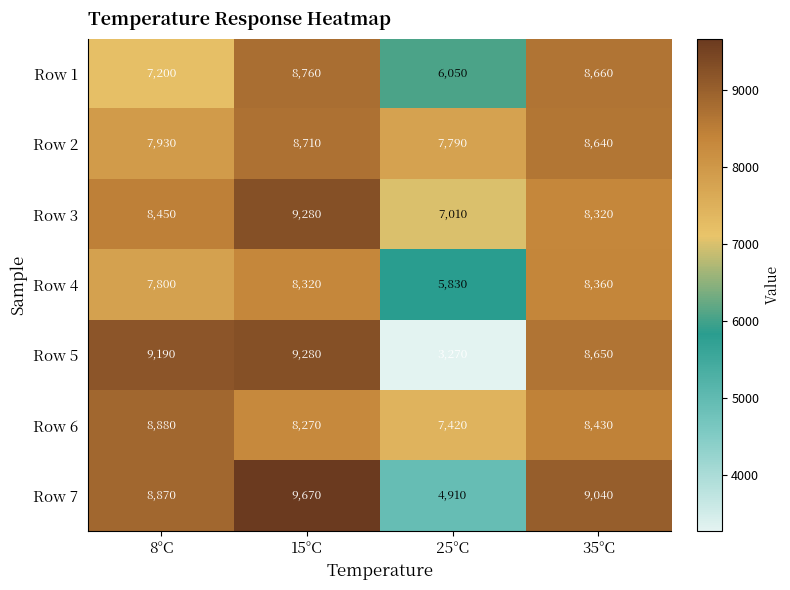

Rank the categories by Row 1 value from highest to lowest.

15°C, 35°C, 8°C, 25°C